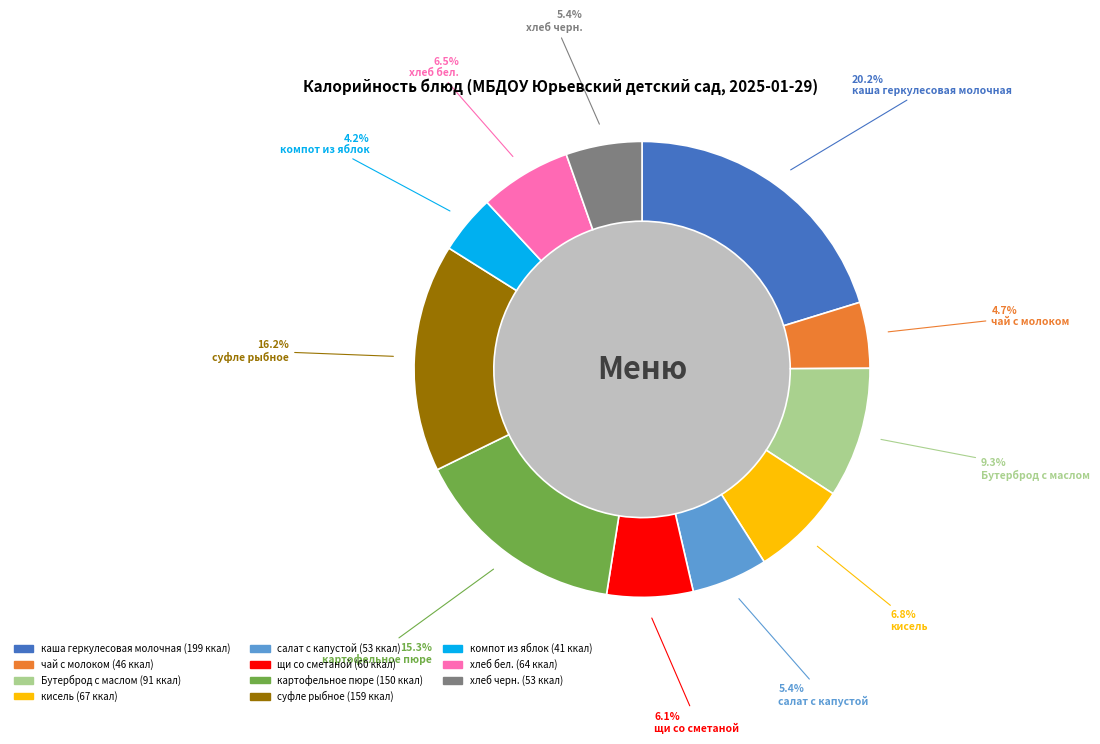

The каша геркулесовая молочная slice represents 20% of the pie. True or false?

True